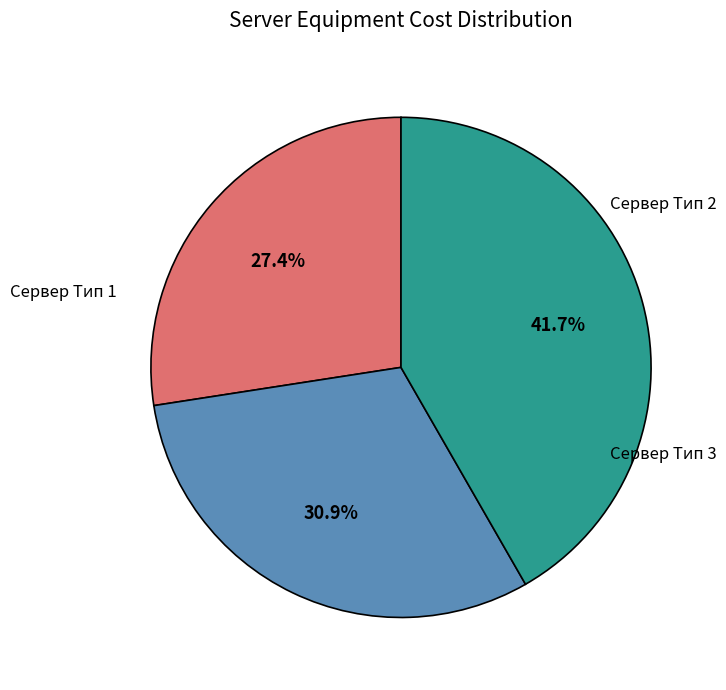

Is there a majority slice in this chart?

No